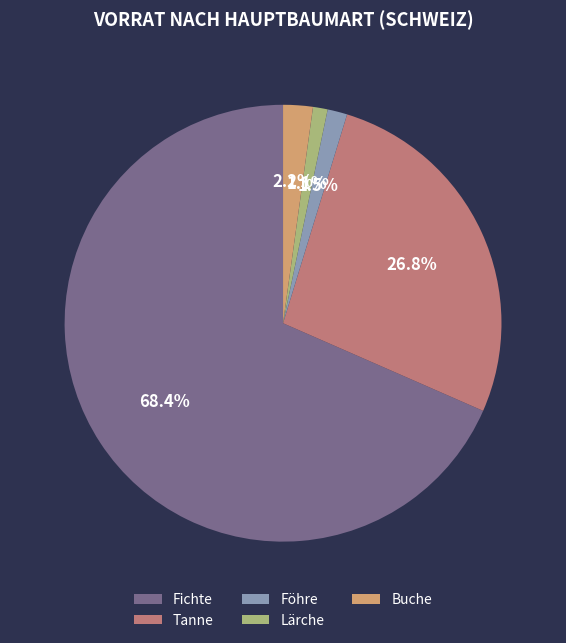

How many segments does this pie chart have?

5